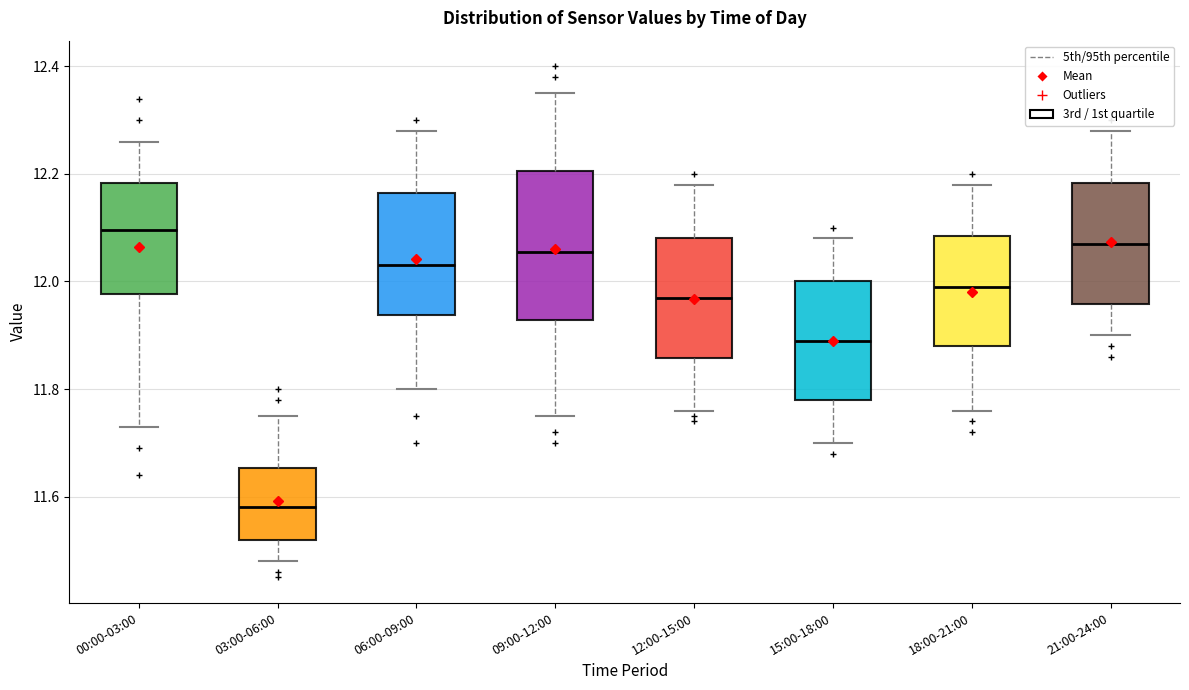

Which box's median line is the highest?

00:00-03:00